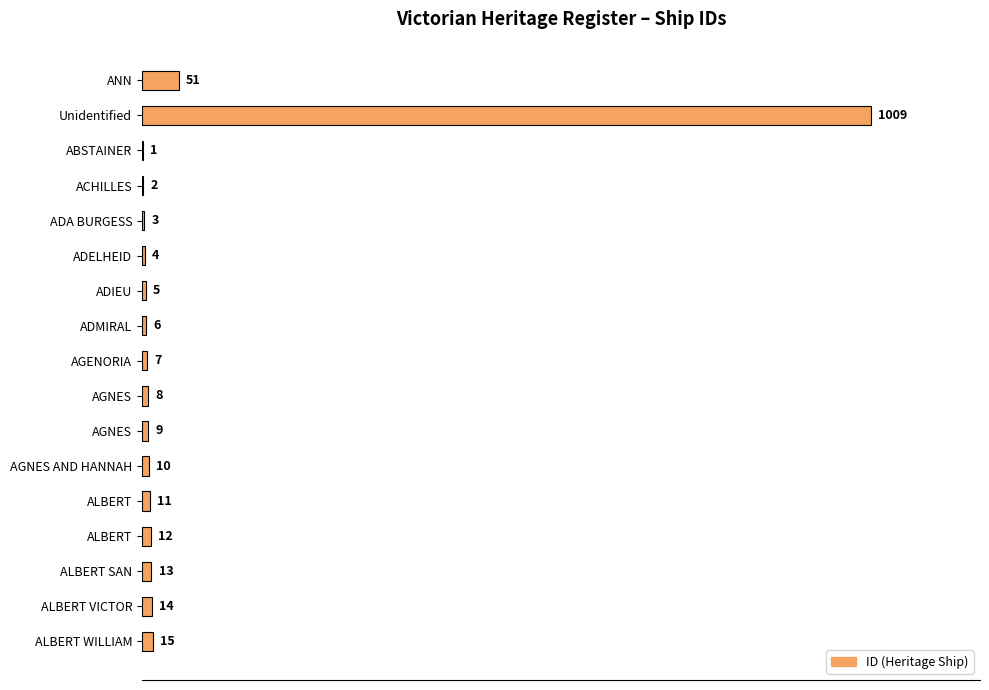

Are the bars horizontal?

Yes